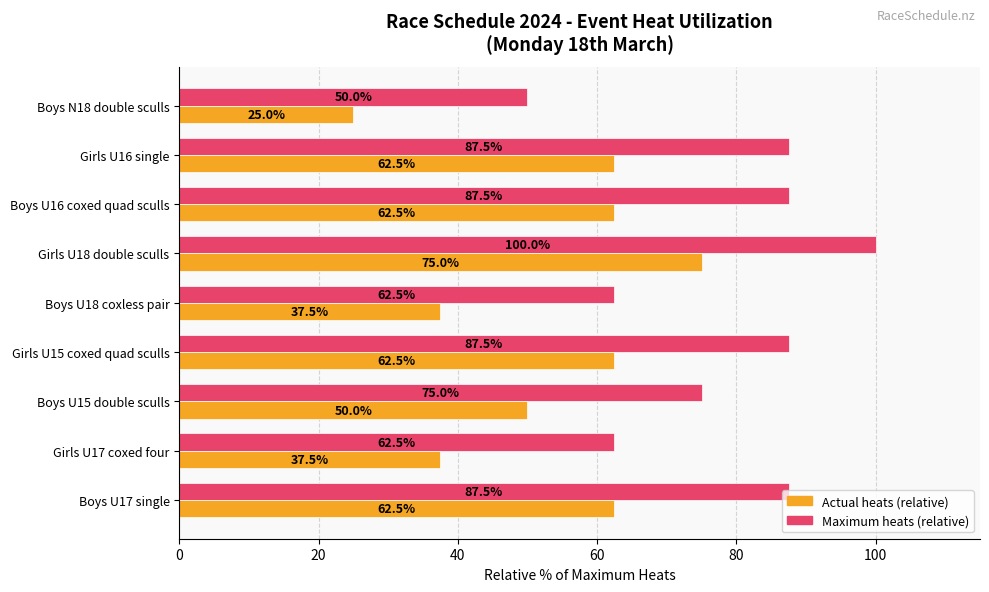

What is the average value of the Maximum heats (relative) series?

77.8